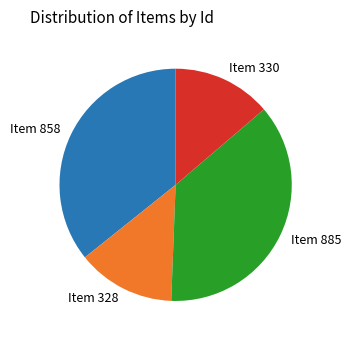

Approximately how many times larger is the value at Item 885 compared to Item 858?

1.0